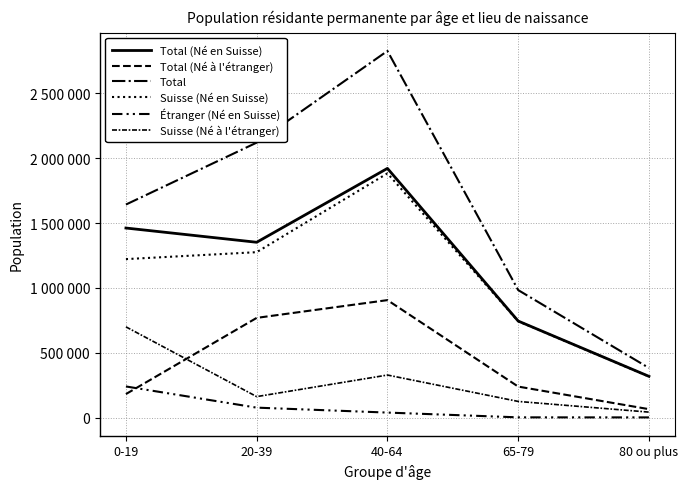

Which series changed the most between 0-19 and 40-64?

Total